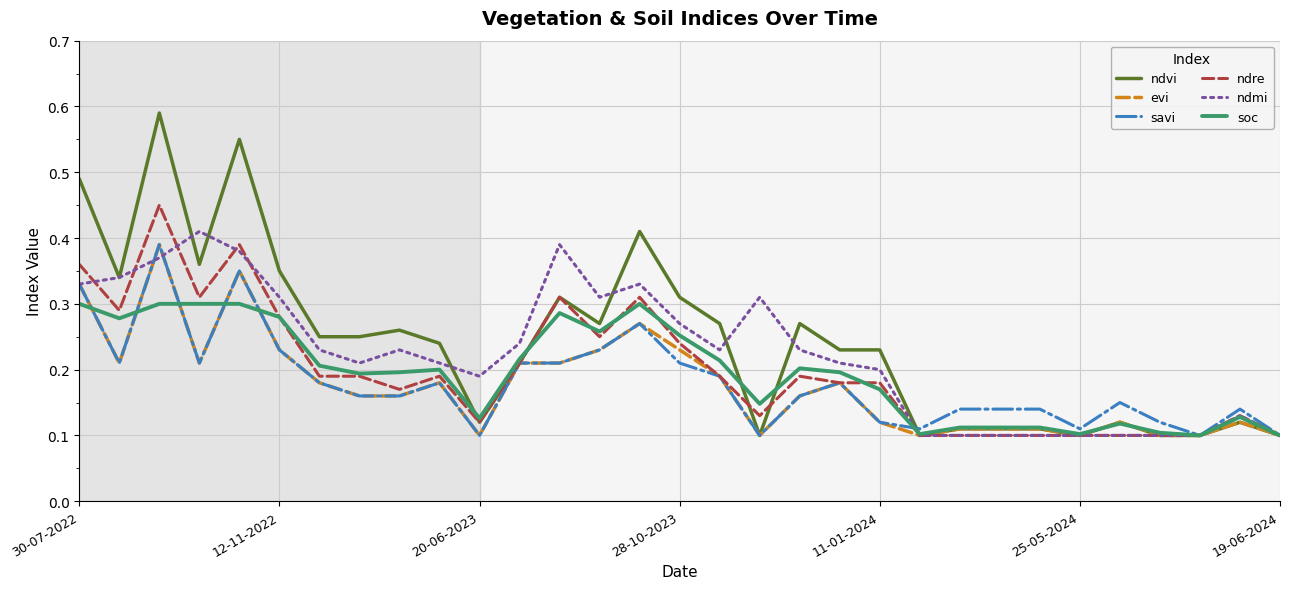

Which series has the widest spread of values?

ndvi